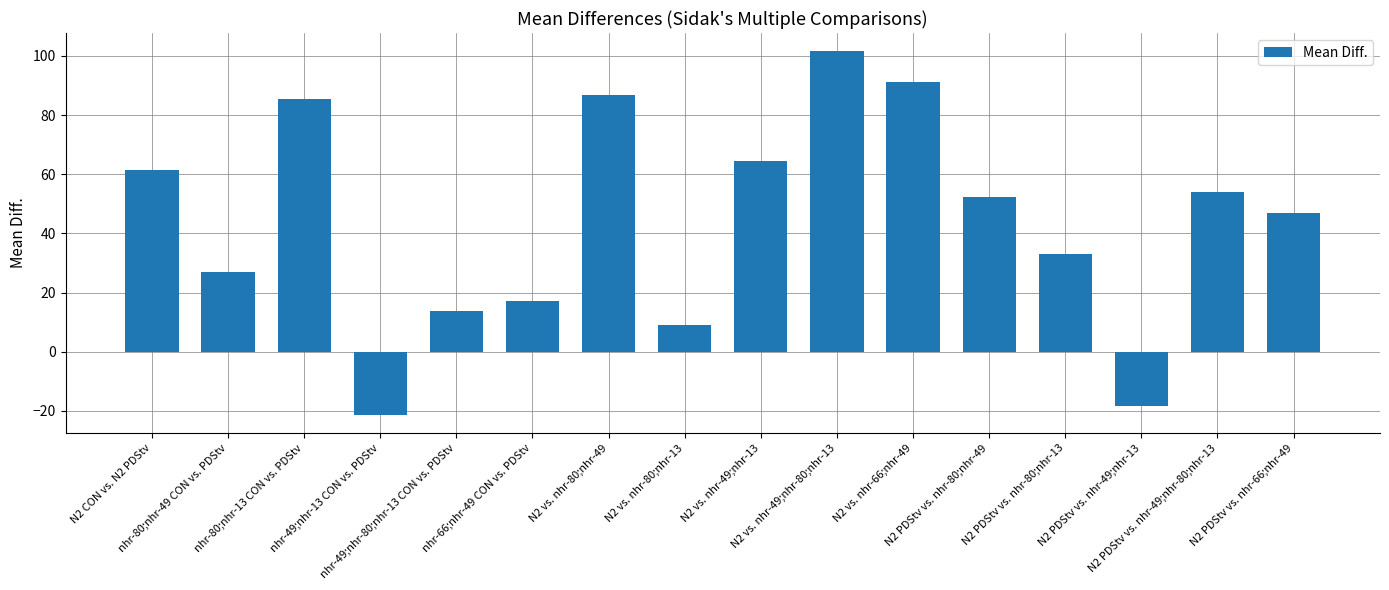

What is the average value?

44.0